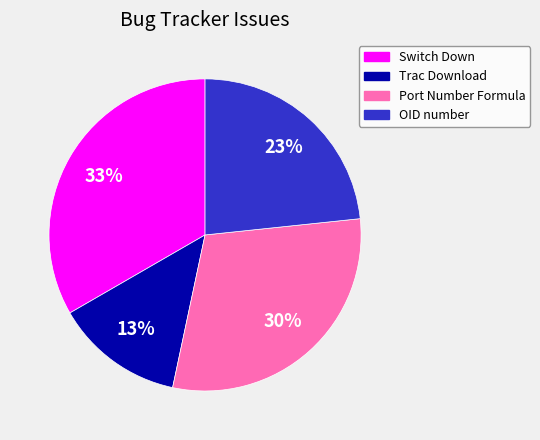

Between Trac Download and OID number, which is larger?

OID number